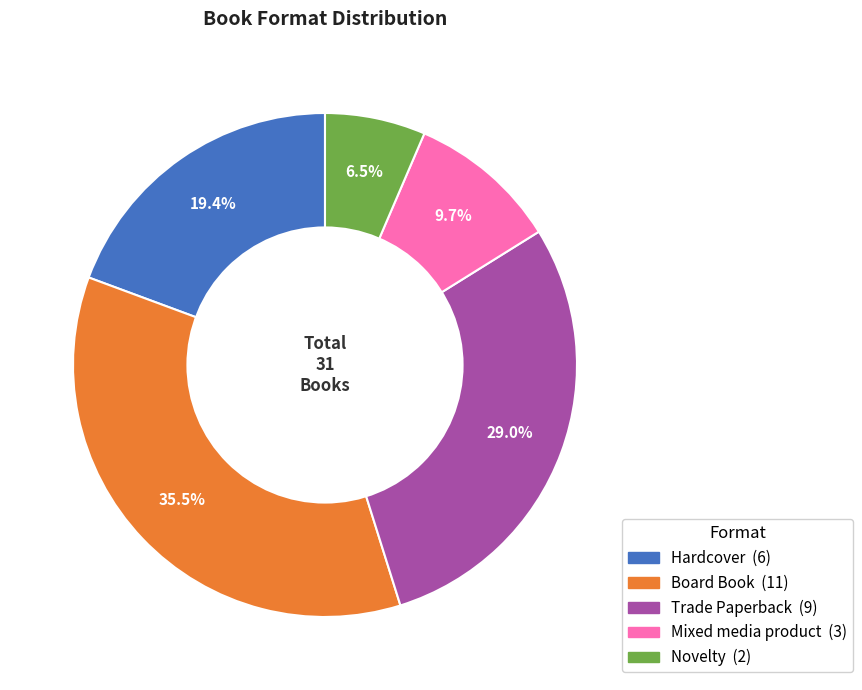

True or false: Trade Paperback accounts for 20% of the total.

False